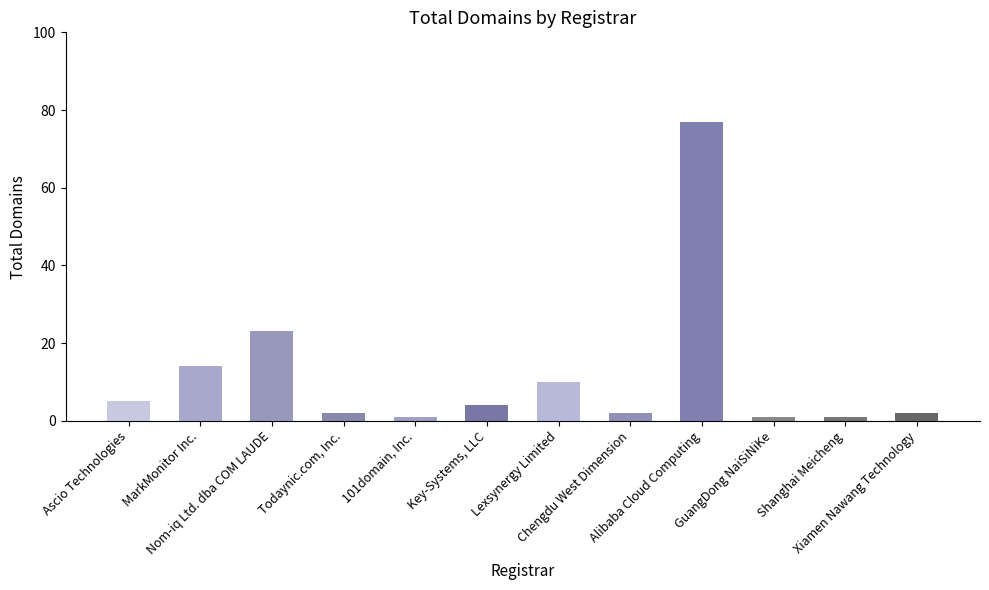

Does the chart contain stacked bars?

No